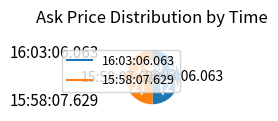

Is there any slice that represents more than half of the pie?

Yes